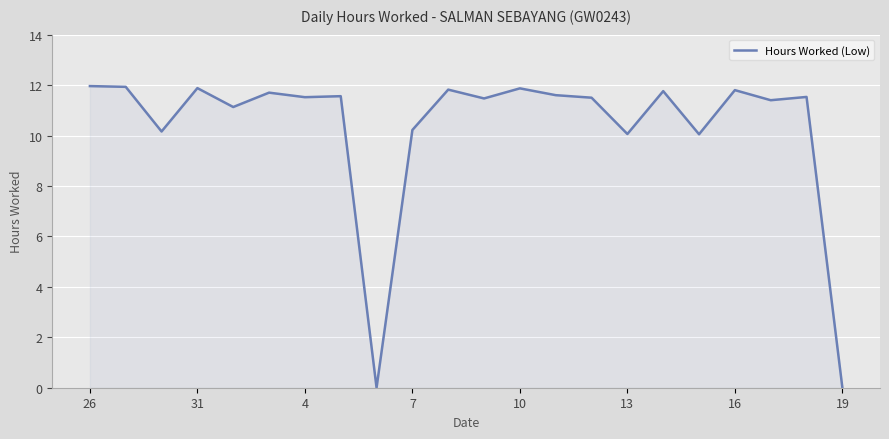

What is the maximum value shown in the chart?

12.0